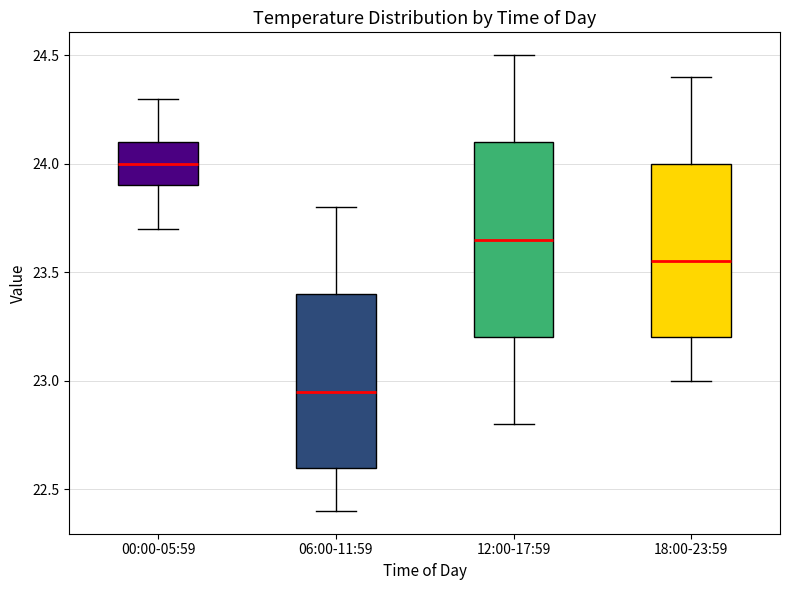

Which box is the tallest, from its lower edge to its upper edge?

12:00-17:59